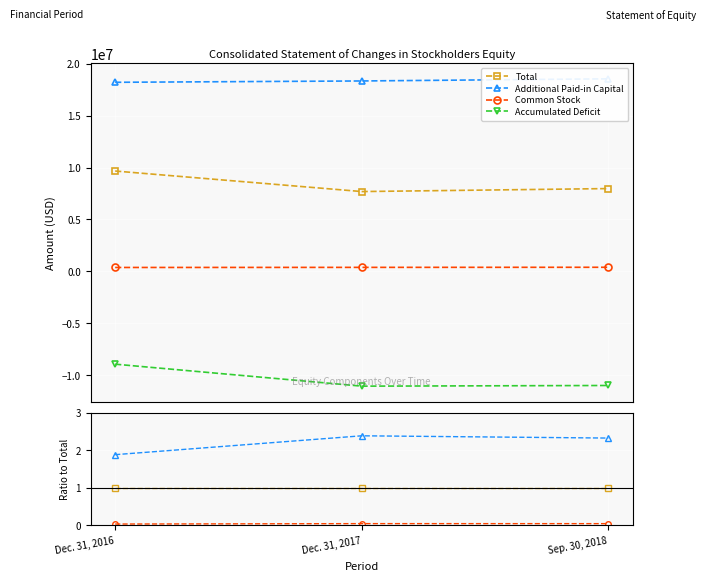

At how many categories does at least one series exceed 0?

3